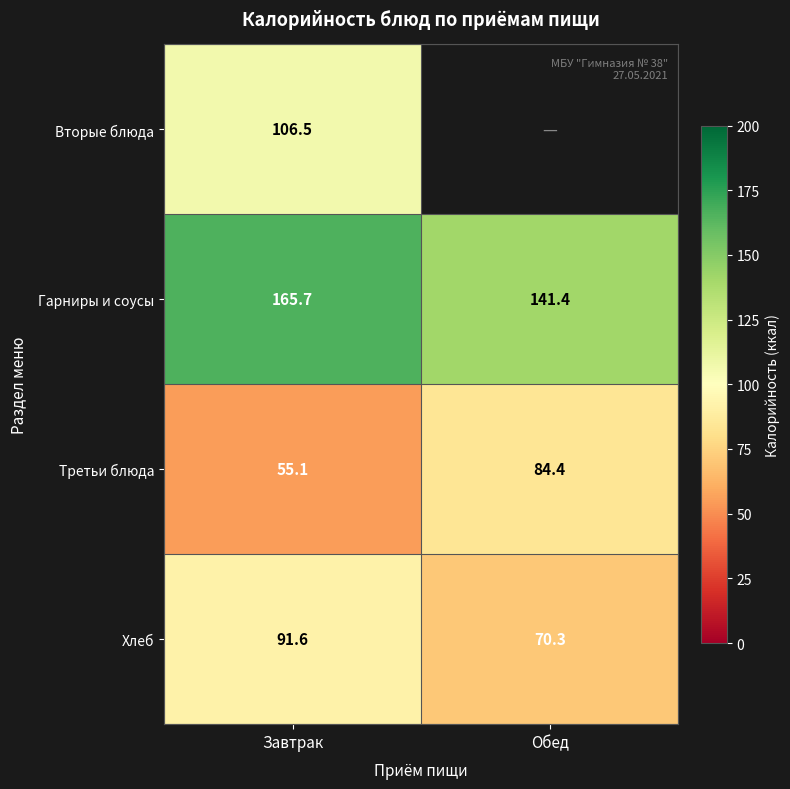

Is the value of Гарниры и соусы at Обед greater than the value of Вторые блюда at Завтрак?

Yes